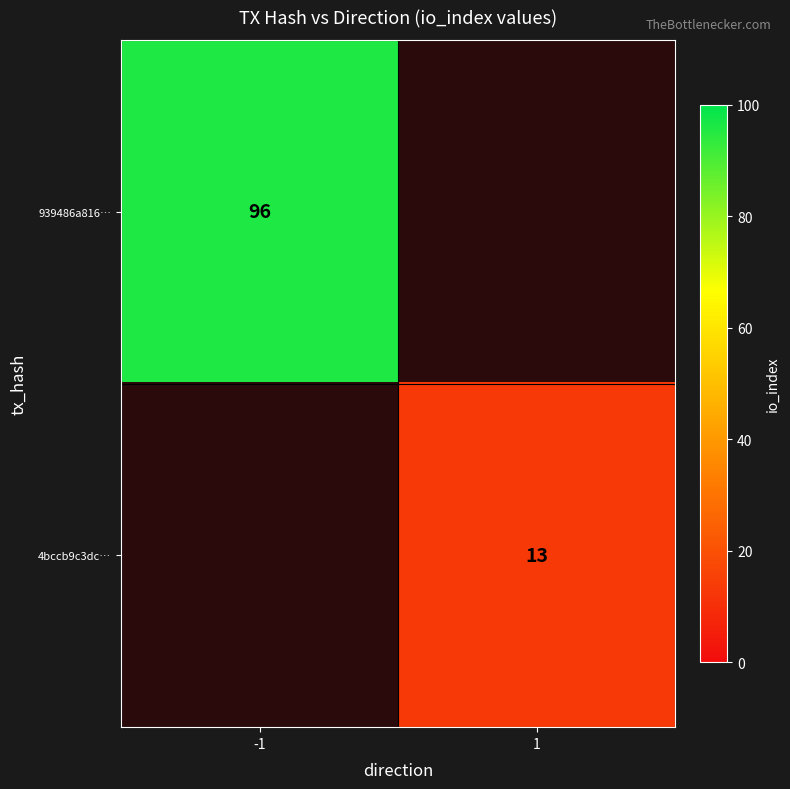

The 939486a816… series shows 96 at -1. True or false?

True